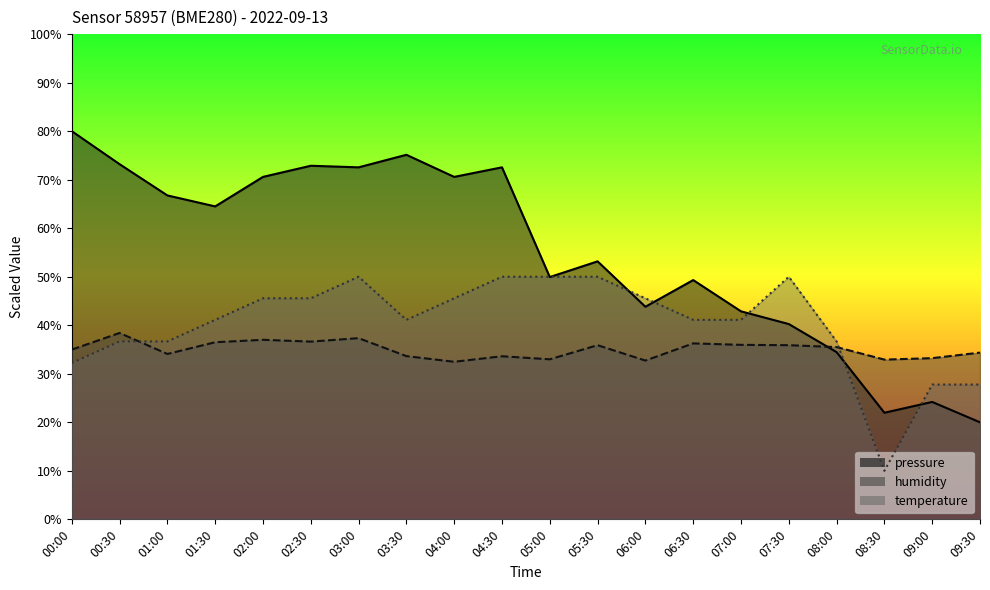

Which series changed the most between 00:30 and 03:30?

humidity